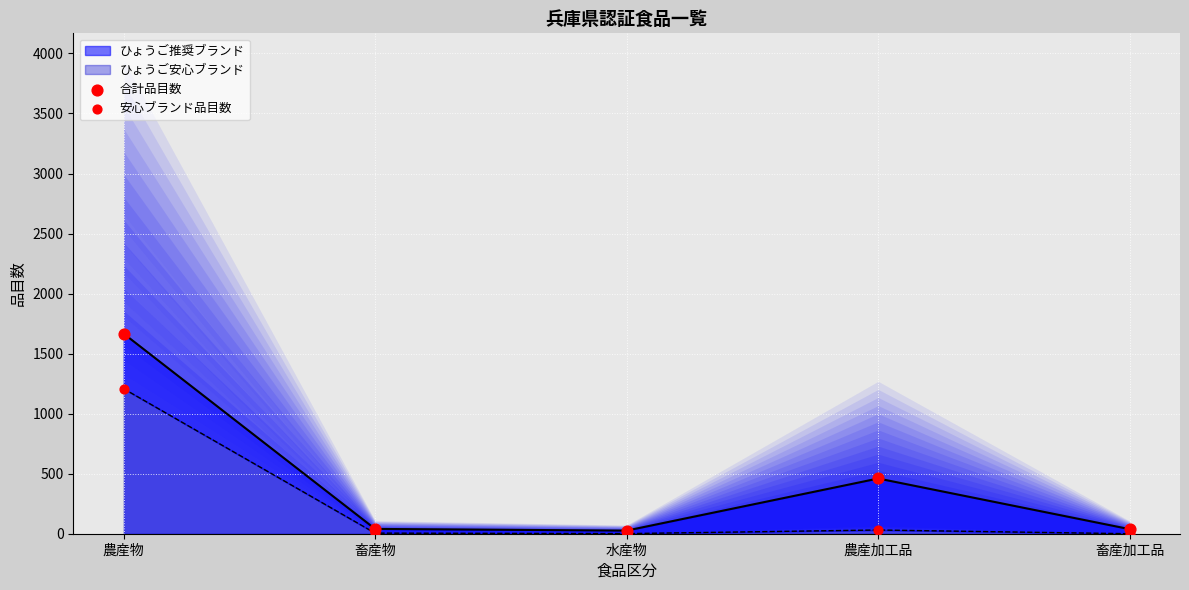

Which series has the largest Y range (max minus min)?

合計品目数